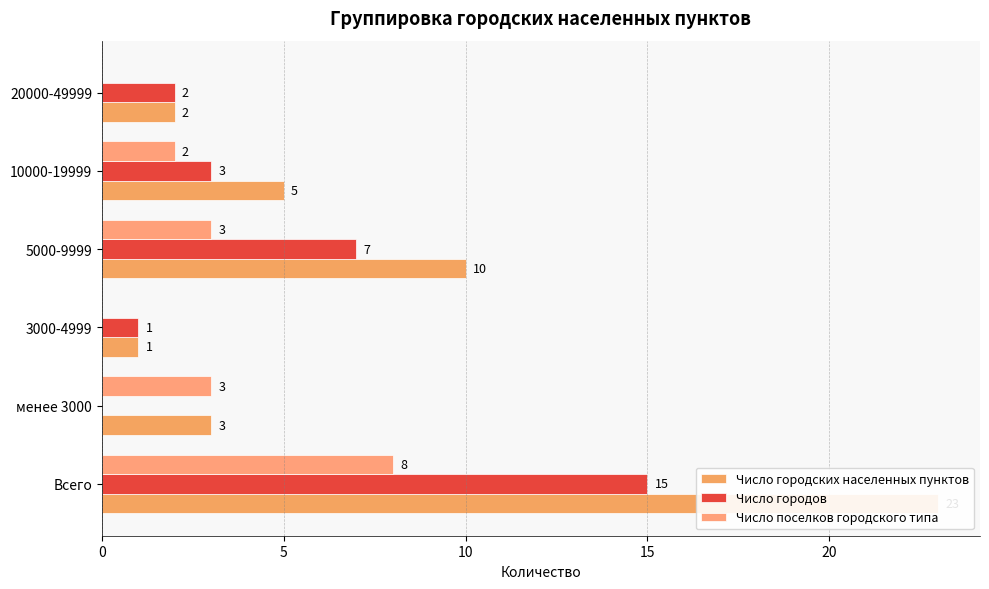

Reading left to right, what are all the values shown in this chart?

Число городских населенных пунктов: 23	3	1	10	5	2
Число городов: 15	0	1	7	3	2
Число поселков городского типа: 8	3	0	3	2	0